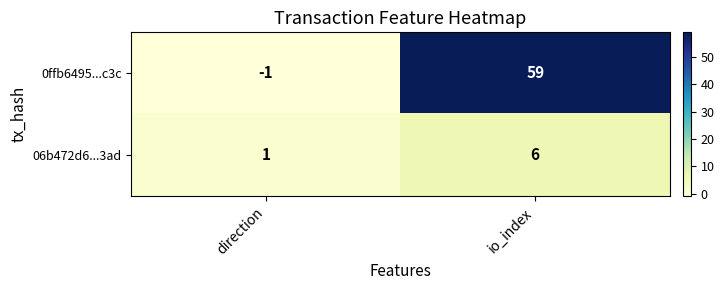

What is the sum of all 0ffb6495...c3c values?

58